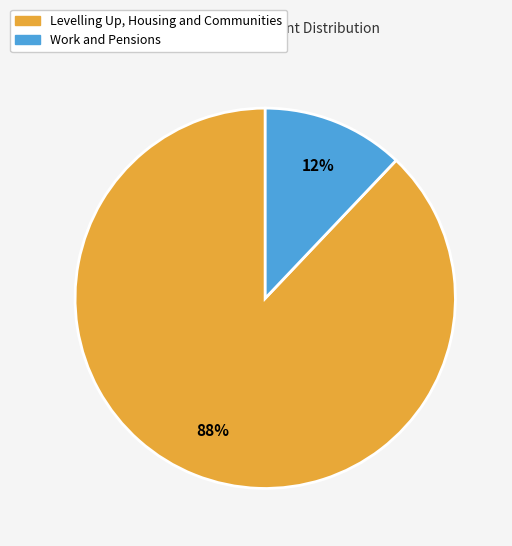

Is the sum of Levelling Up, Housing and Communities and Work and Pensions greater than half?

Yes